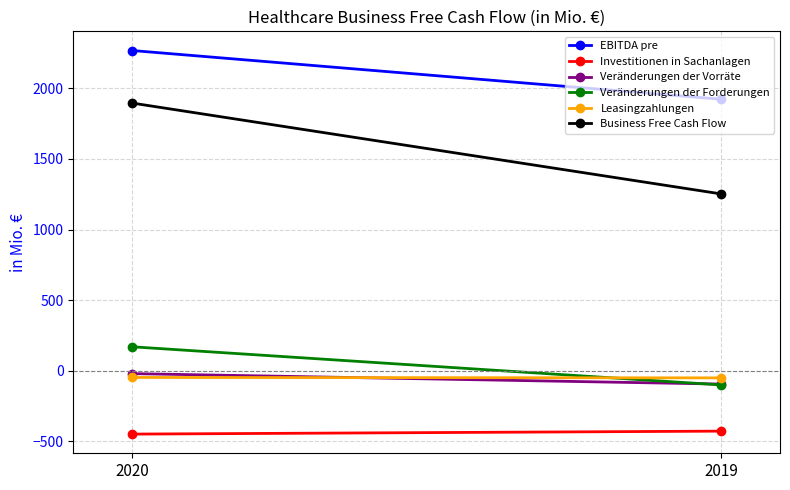

At how many categories does at least one series exceed 974?

2